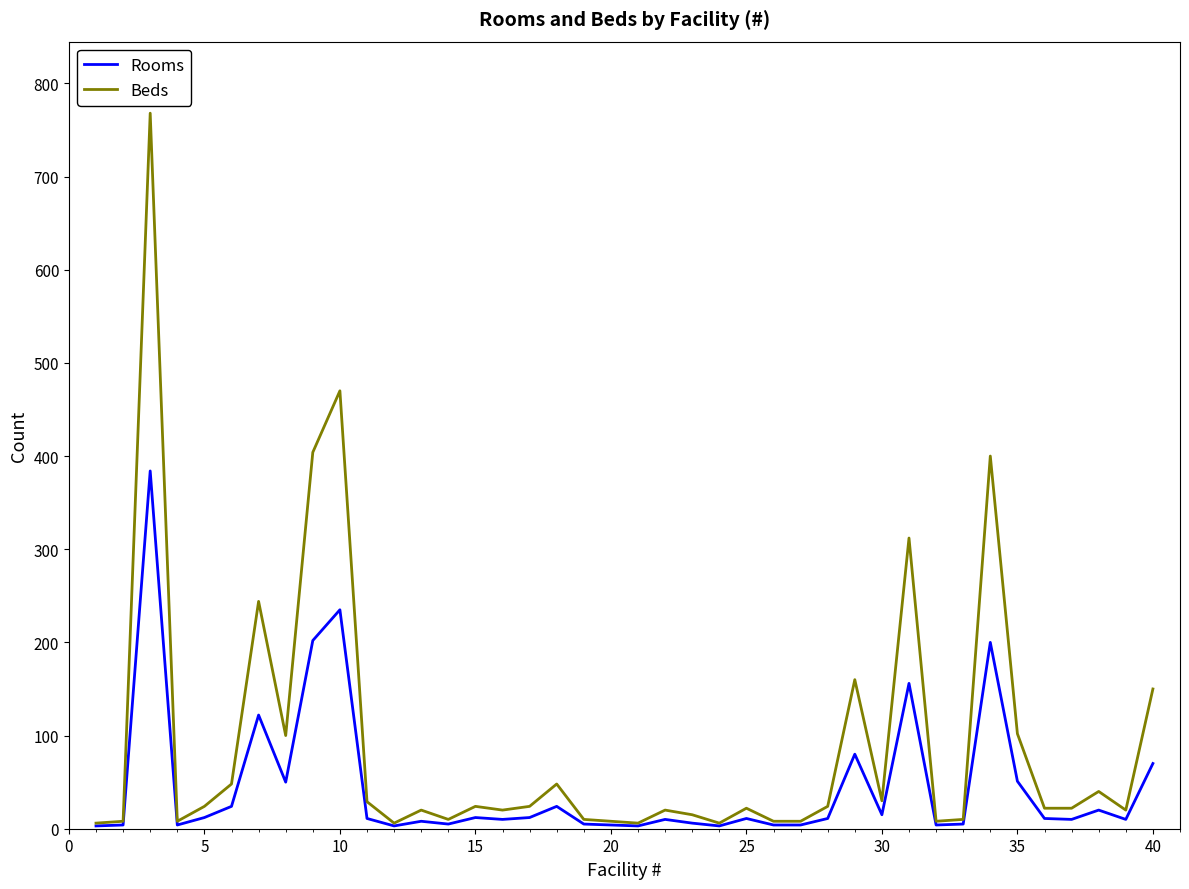

List the series in order of their peak value, highest first.

Beds, Rooms